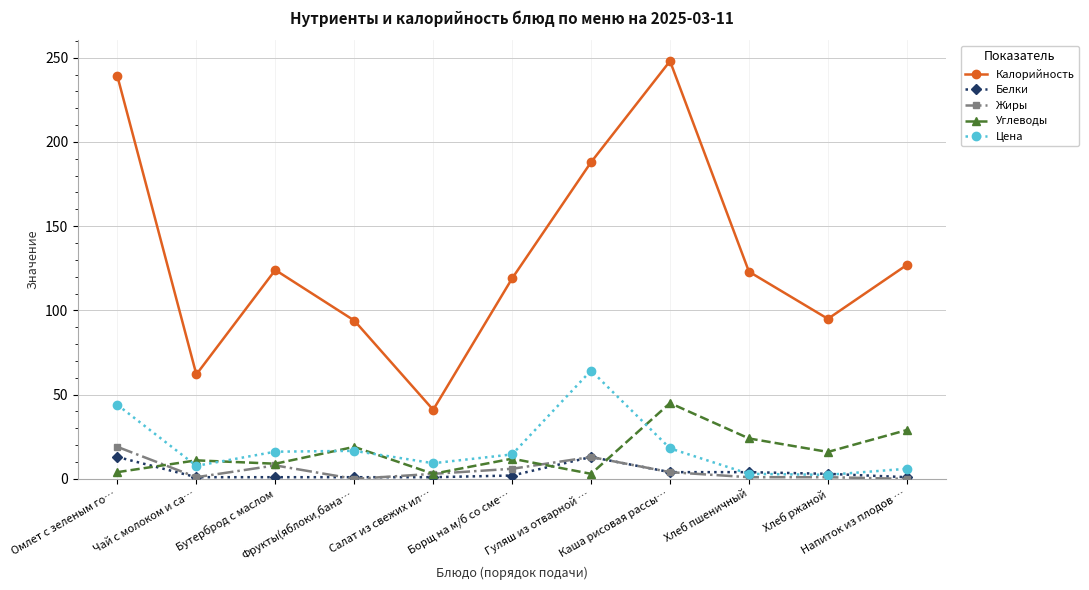

At which category does Жиры reach its first local valley?

Чай с молоком и са…